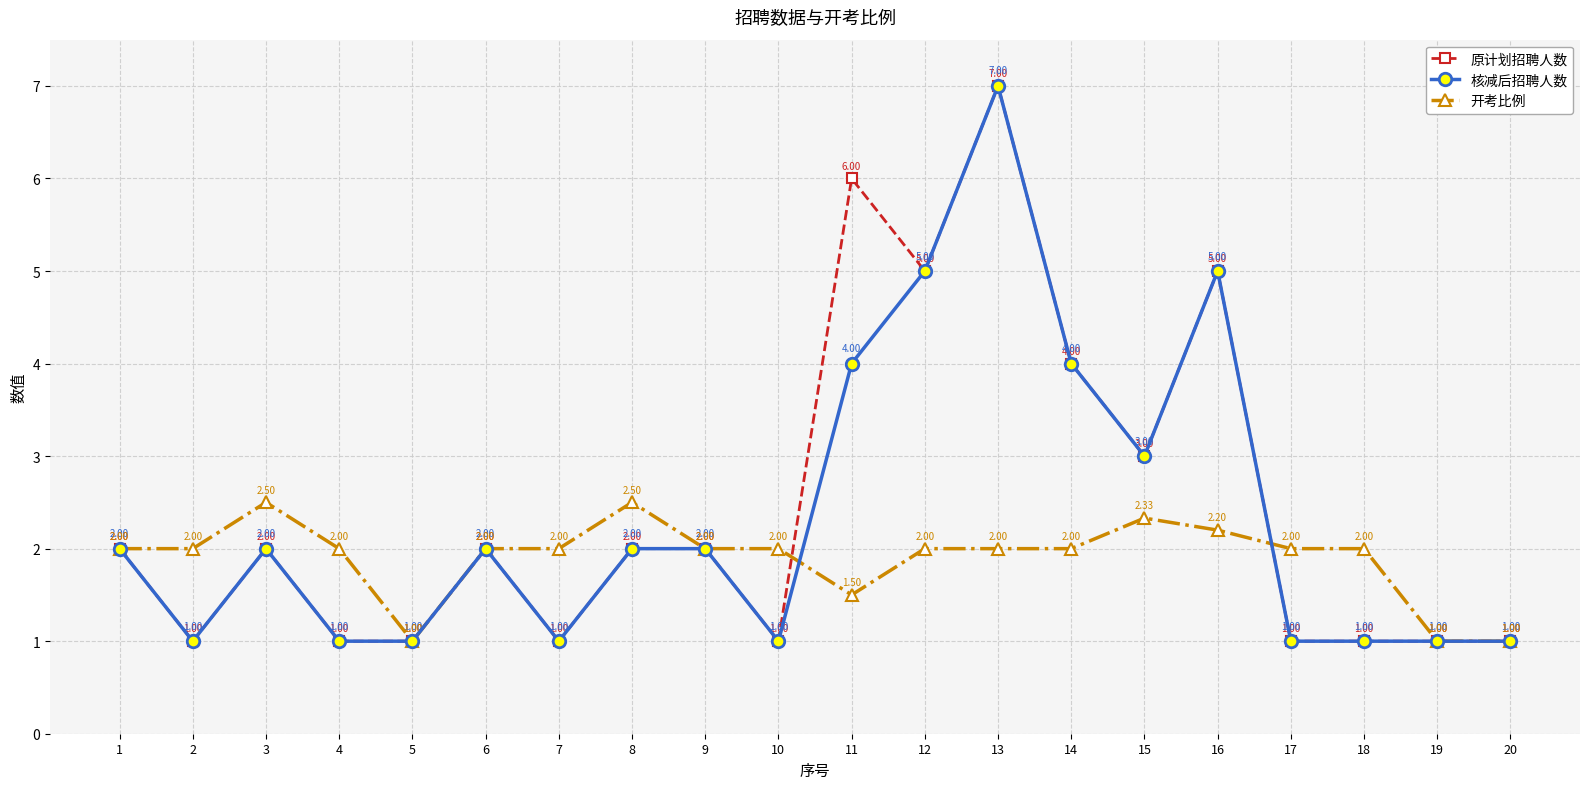

At which category is the sum across all series the highest?

13